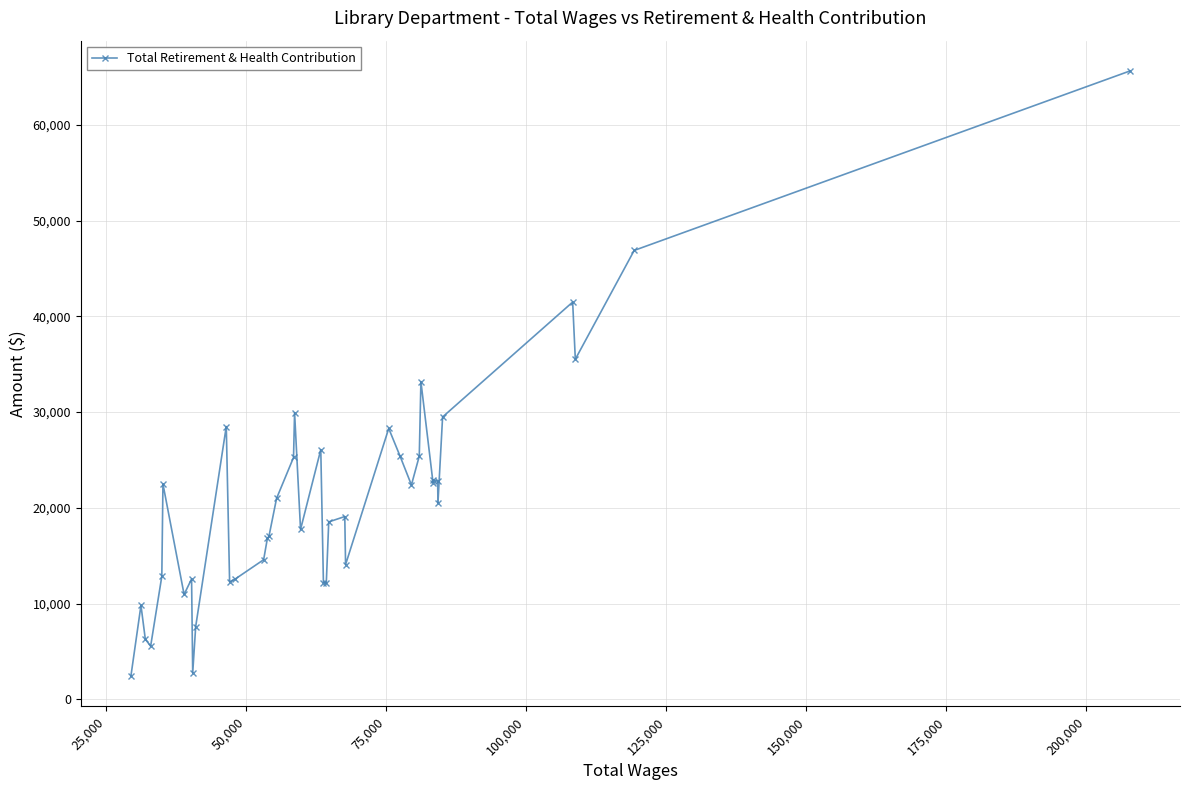

What is the value of the 18th point from the left?

25259